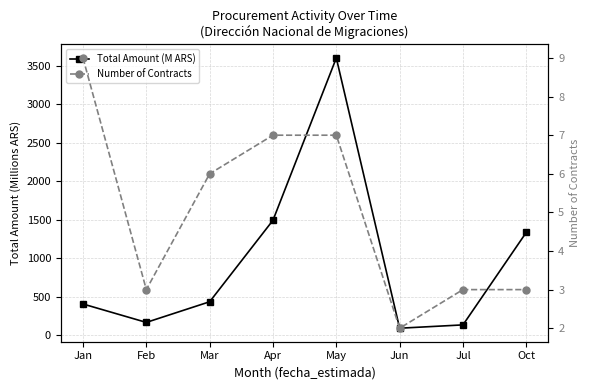

Which series has the largest total across all categories?

Total Amount (M ARS)